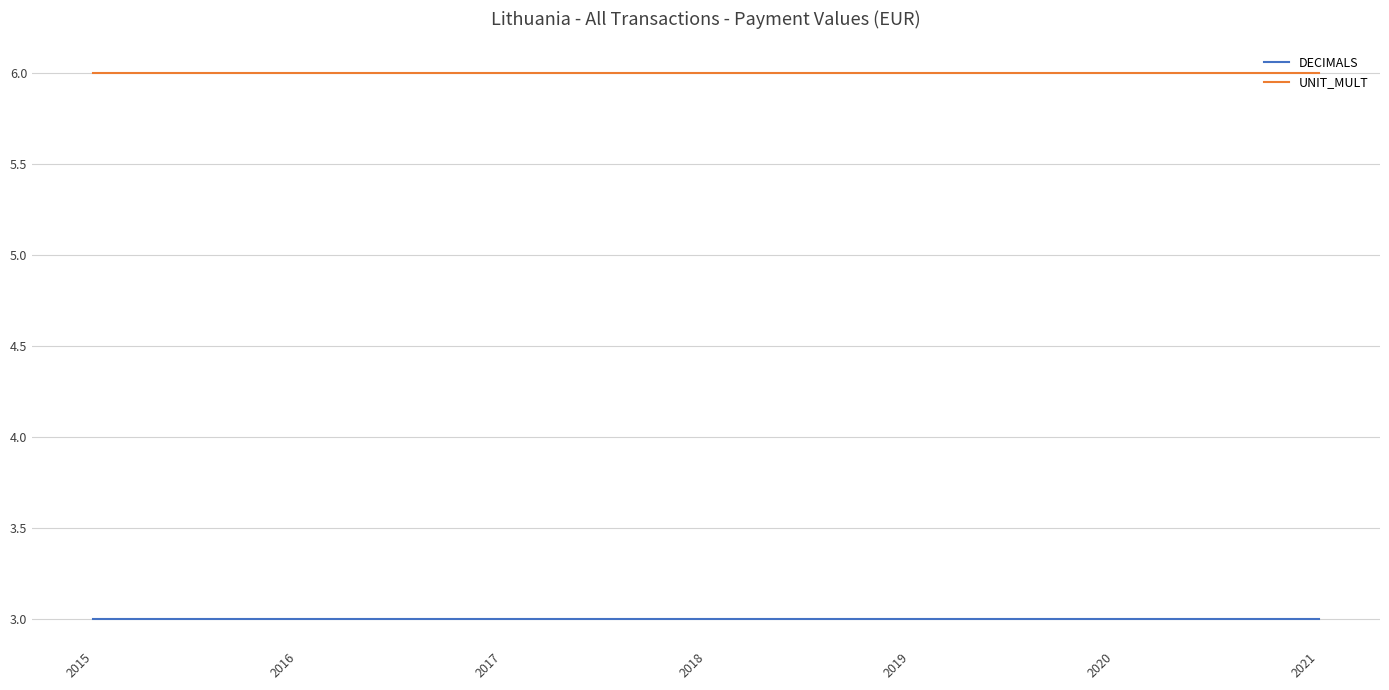

Rank the series at 2017 from highest to lowest value.

UNIT_MULT, DECIMALS